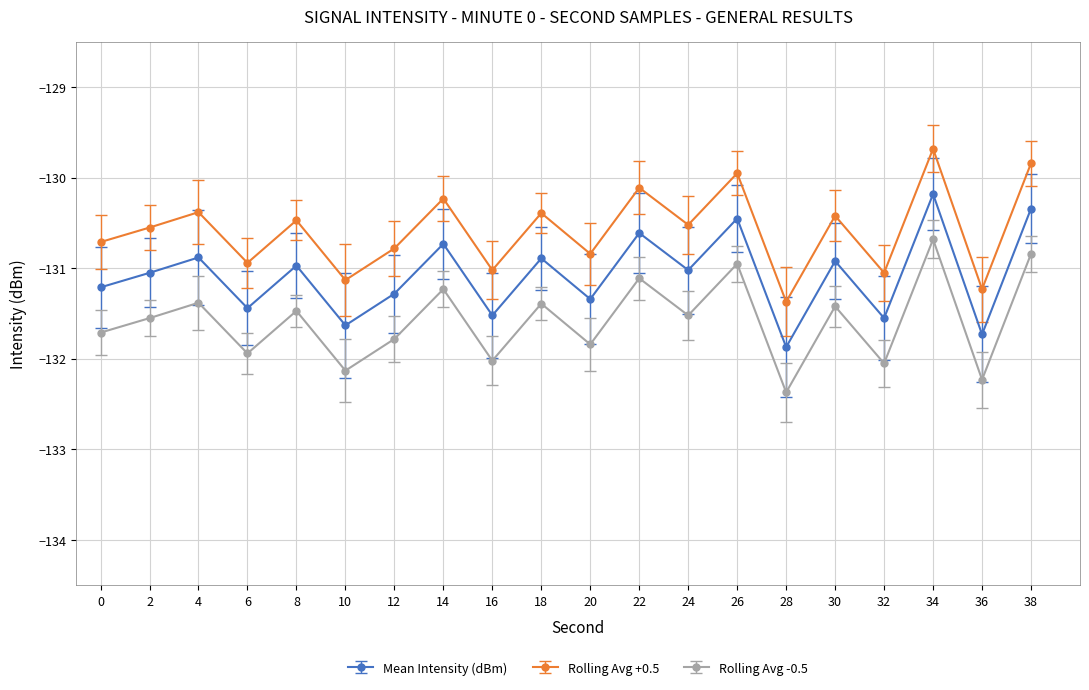

Rank the series by their average value, from lowest to highest.

Rolling Avg -0.5, Mean Intensity (dBm), Rolling Avg +0.5